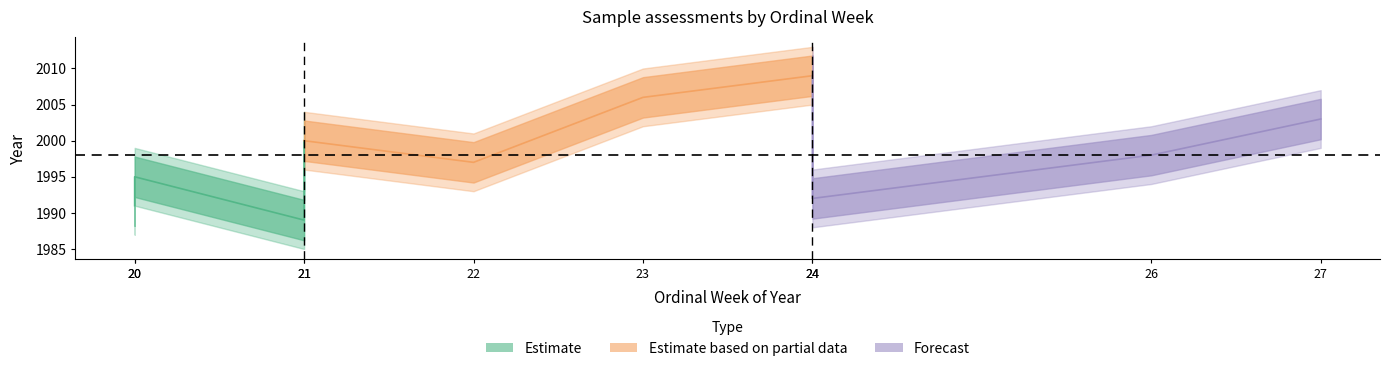

What is the difference between the maximum and minimum values in the week series?

7